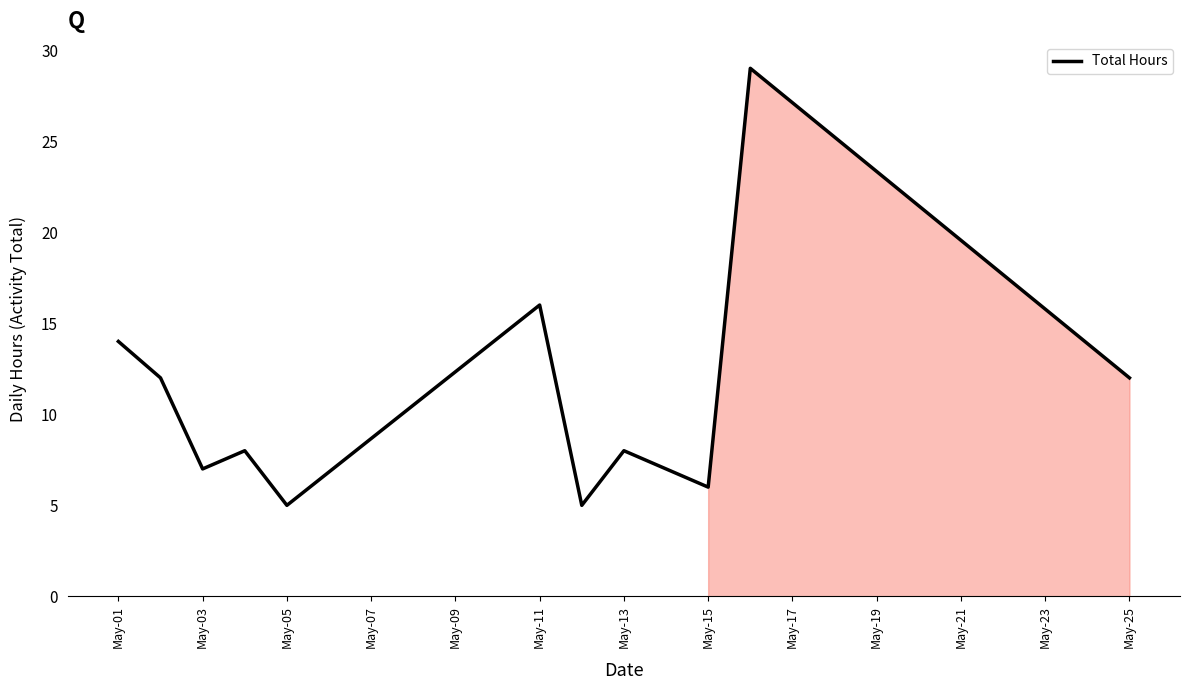

True or false: there are more than 2 points higher than both neighbors.

True